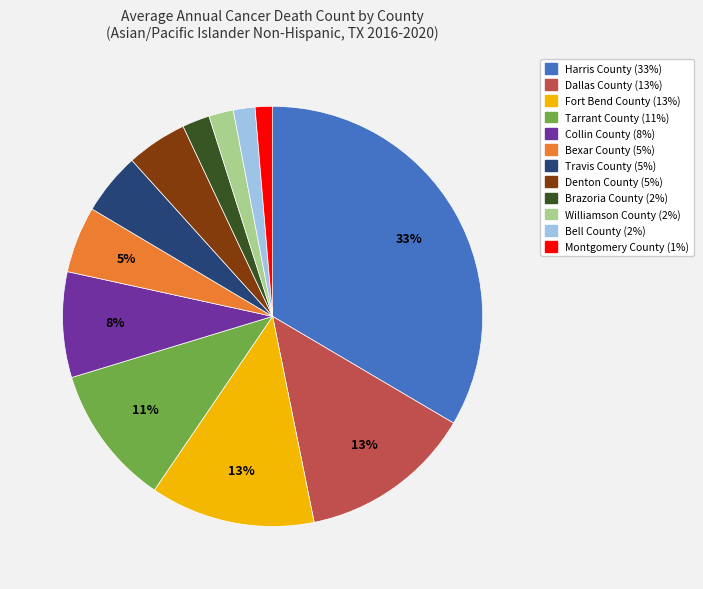

Do Bell County and Harris County together represent more than half of the pie?

No